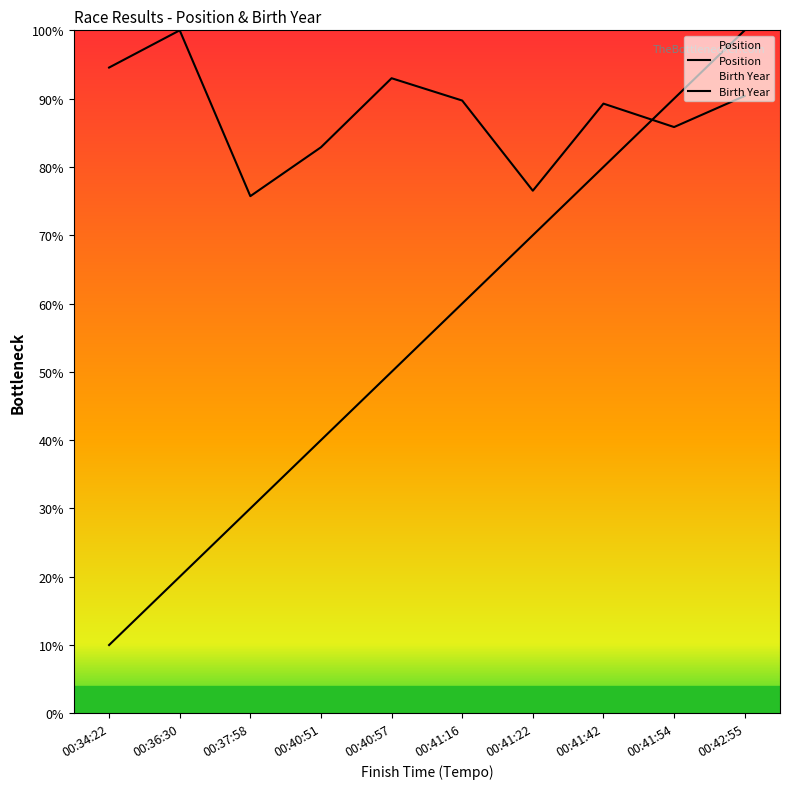

Which series has the largest range (max minus min)?

Position